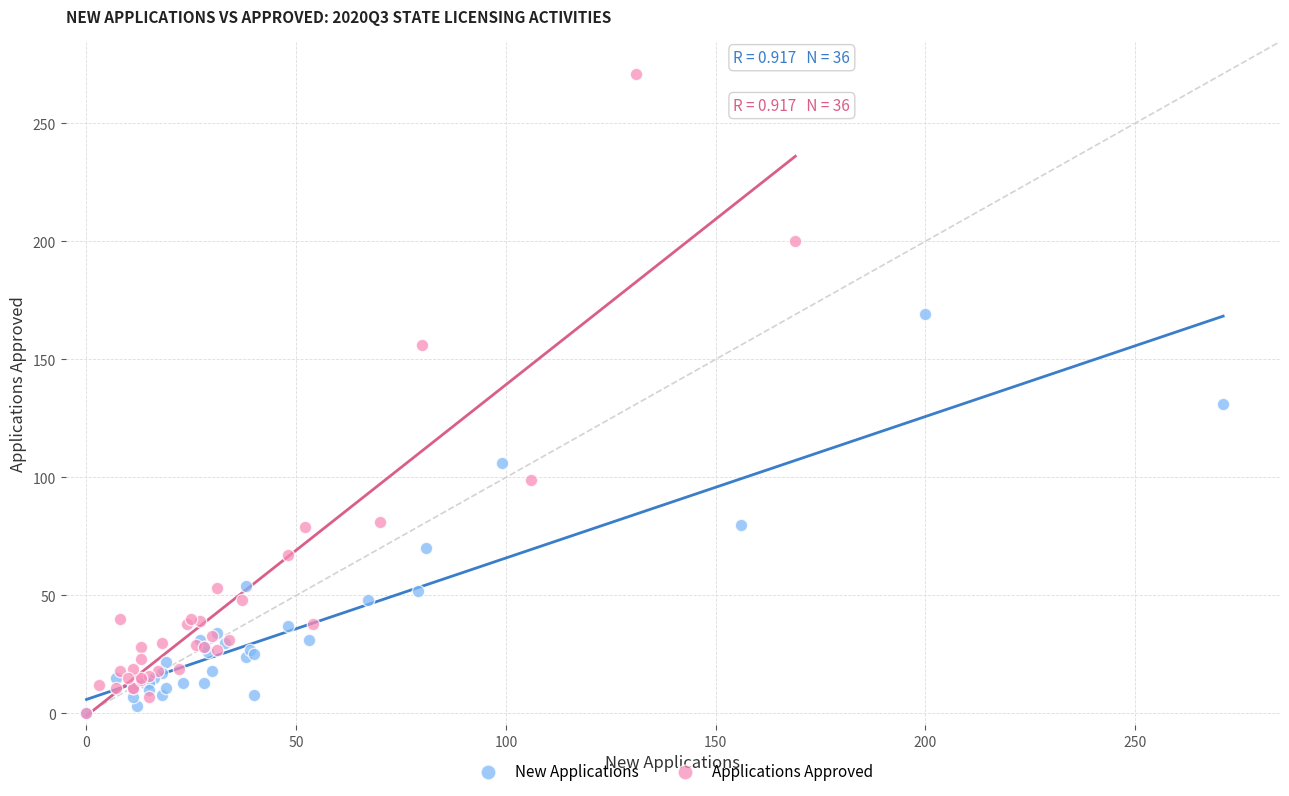

Which series has the largest Y range (max minus min)?

Applications Approved